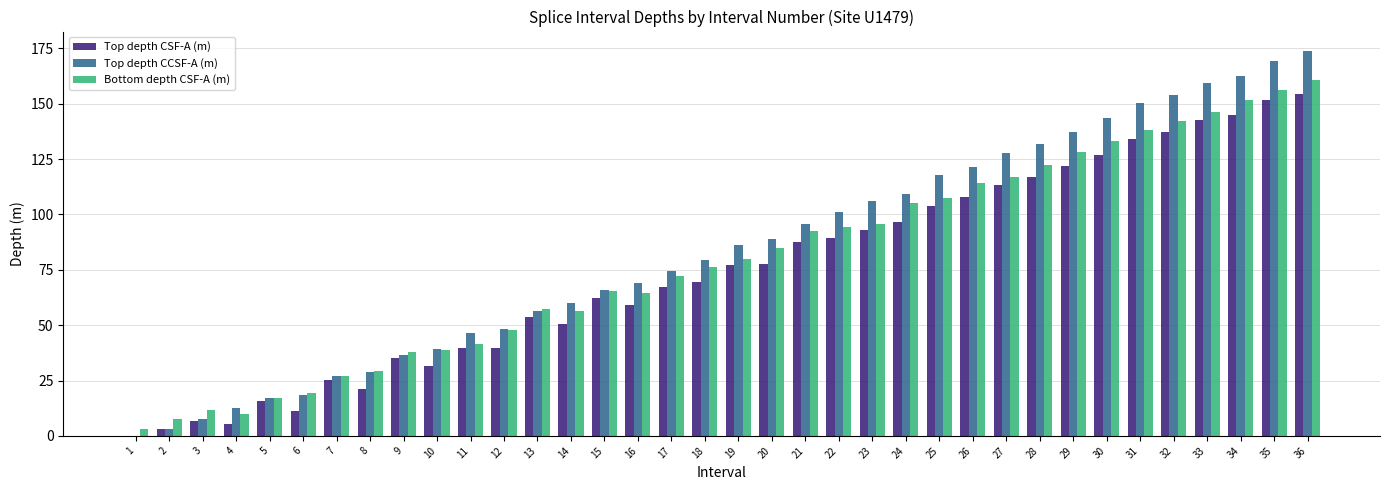

Which series has the widest spread of values?

Top depth CCSF-A (m)